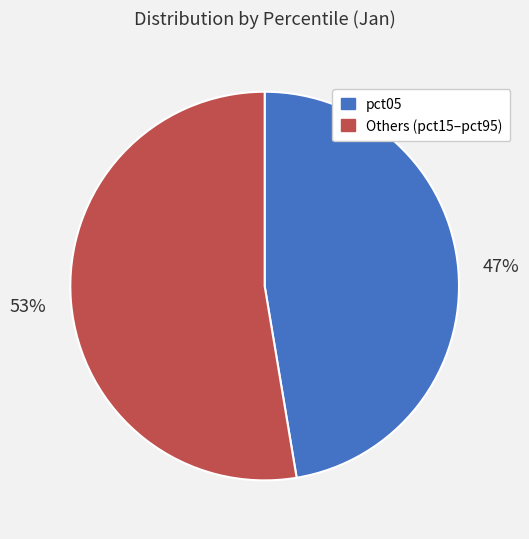

To the nearest percent, what is the average slice percentage?

50%